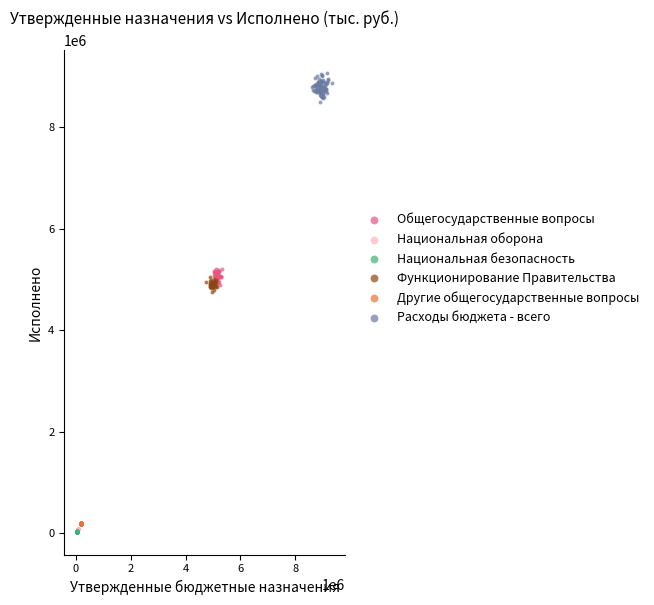

Which series reaches the maximum Y coordinate?

Расходы бюджета - всего